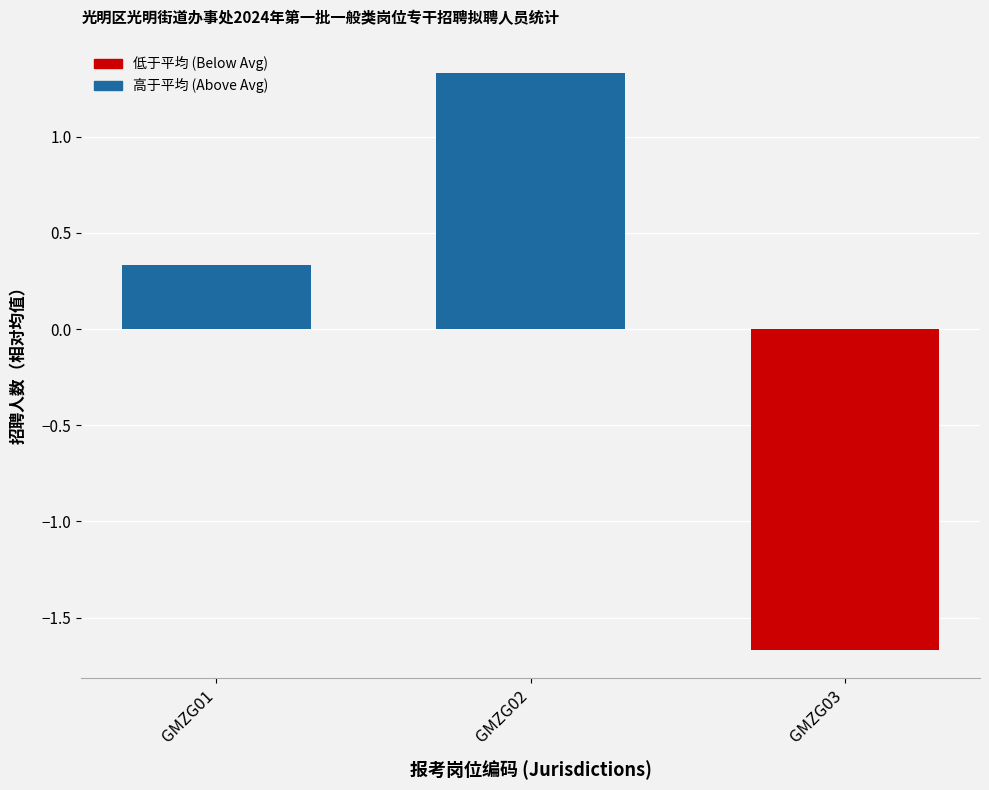

List the labels in order of value, smallest first.

GMZG03, GMZG01, GMZG02